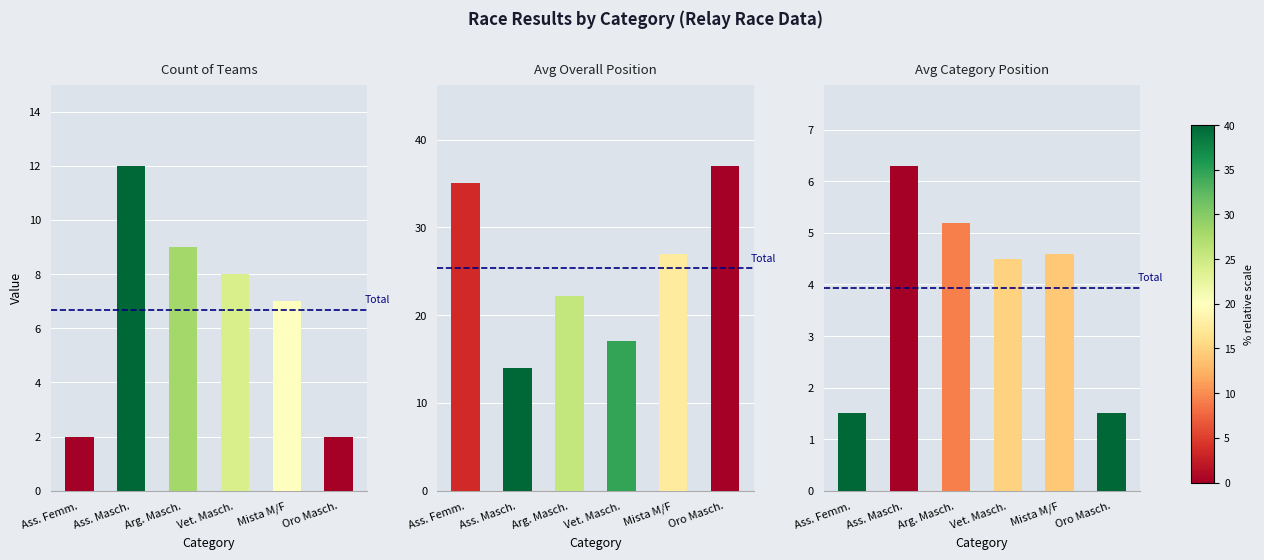

What is the highest value of the Avg Pos series?

37.0